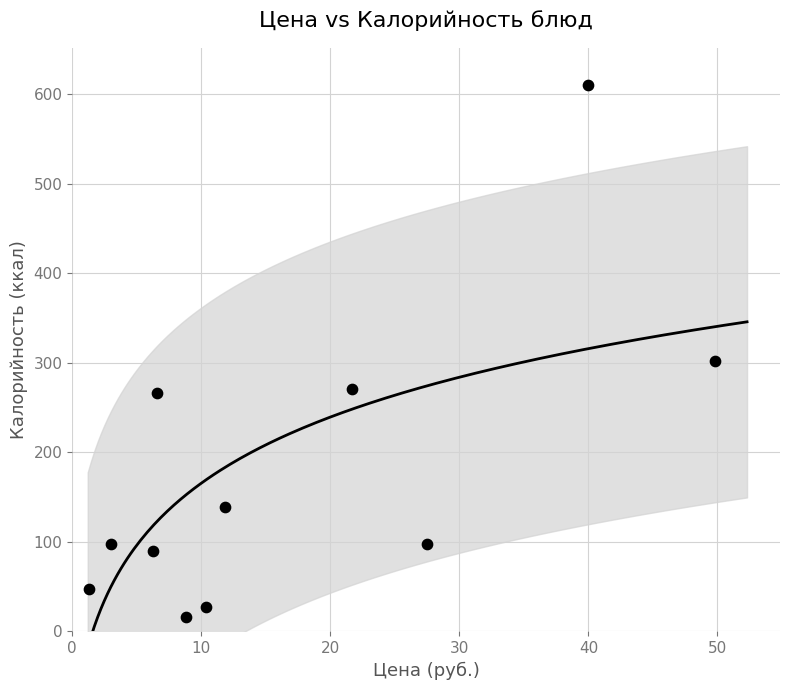

What Y value in the scatter plot is closest to 313?

302.0